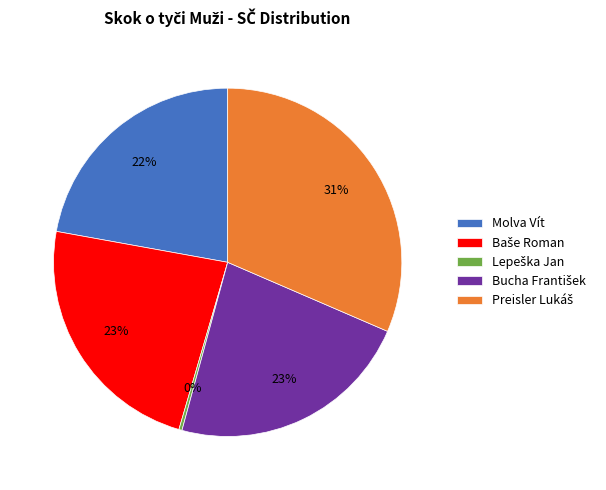

Is there any slice that represents more than half of the pie?

No